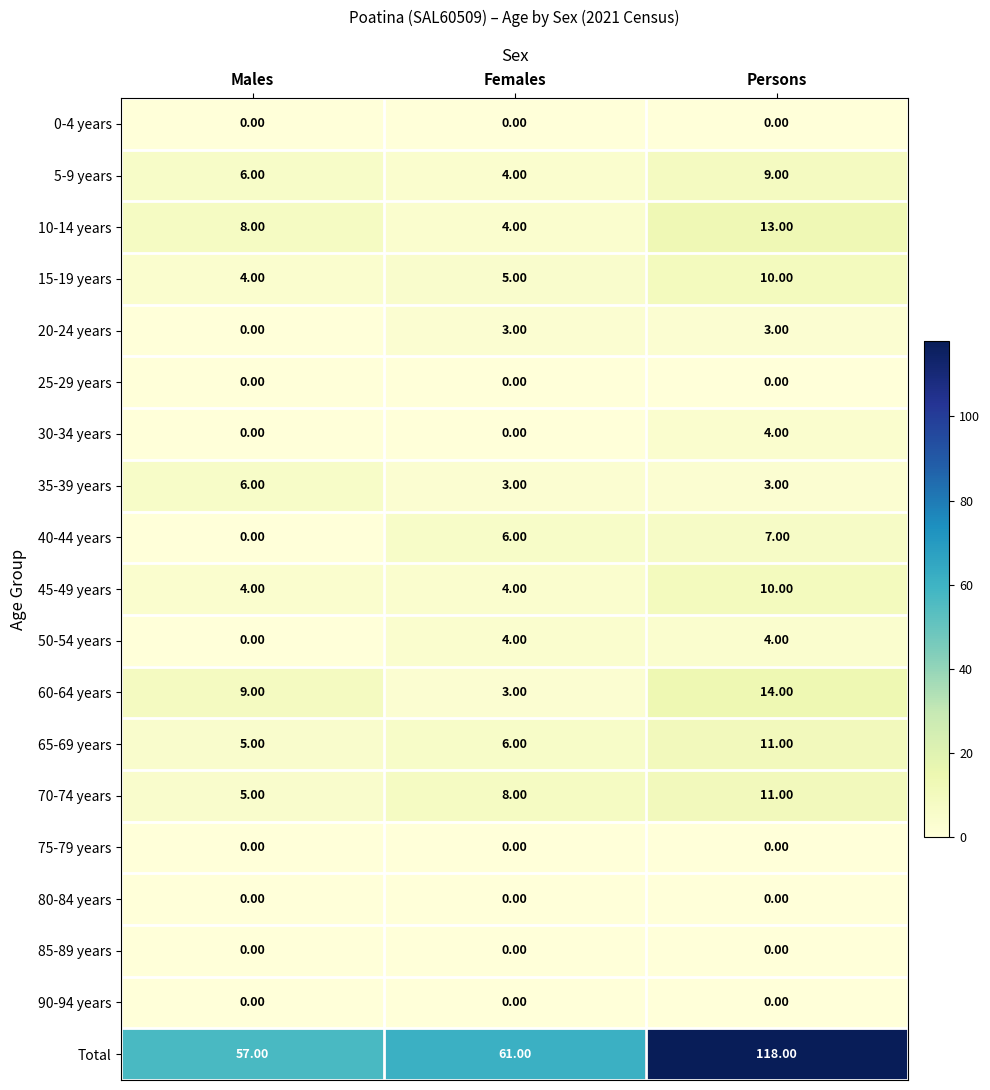

What is the difference between the maximum and minimum values in the 10-14 years series?

9